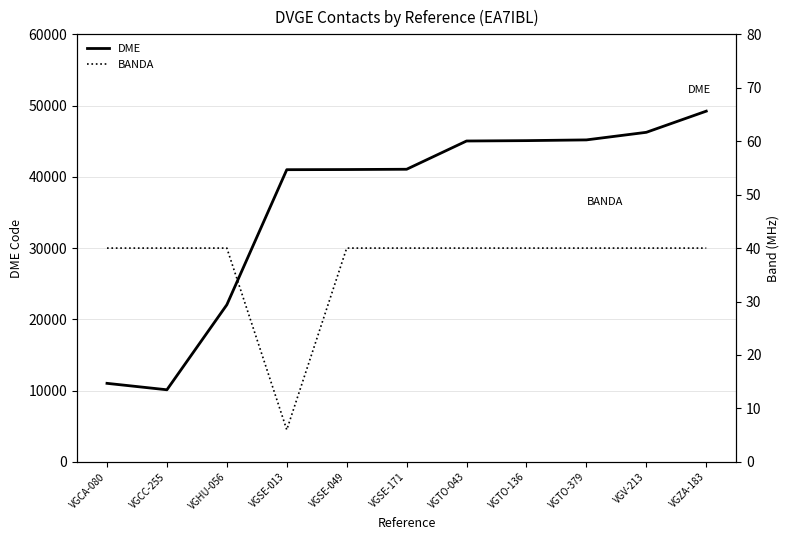

What is the average value of the DME series?

36095